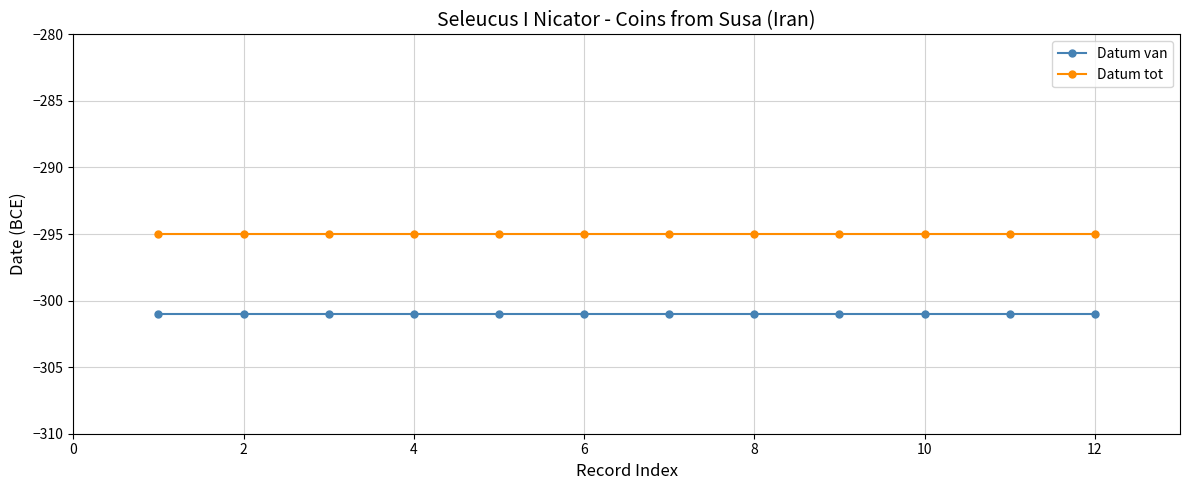

Which series has the largest total across all categories?

Datum tot